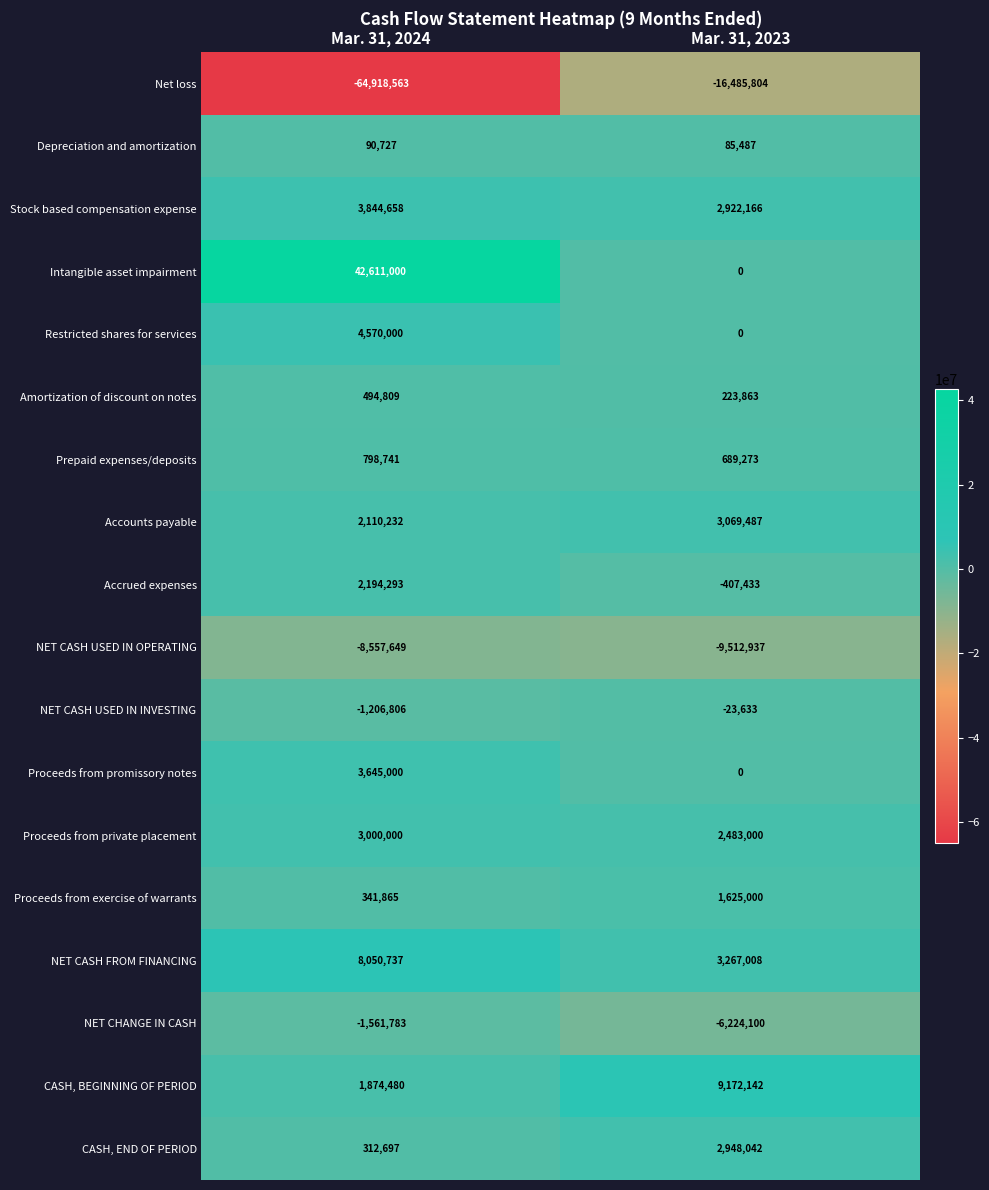

True or false: CASH, BEGINNING OF PERIOD has a value of 15046134 at Mar. 31, 2023.

False